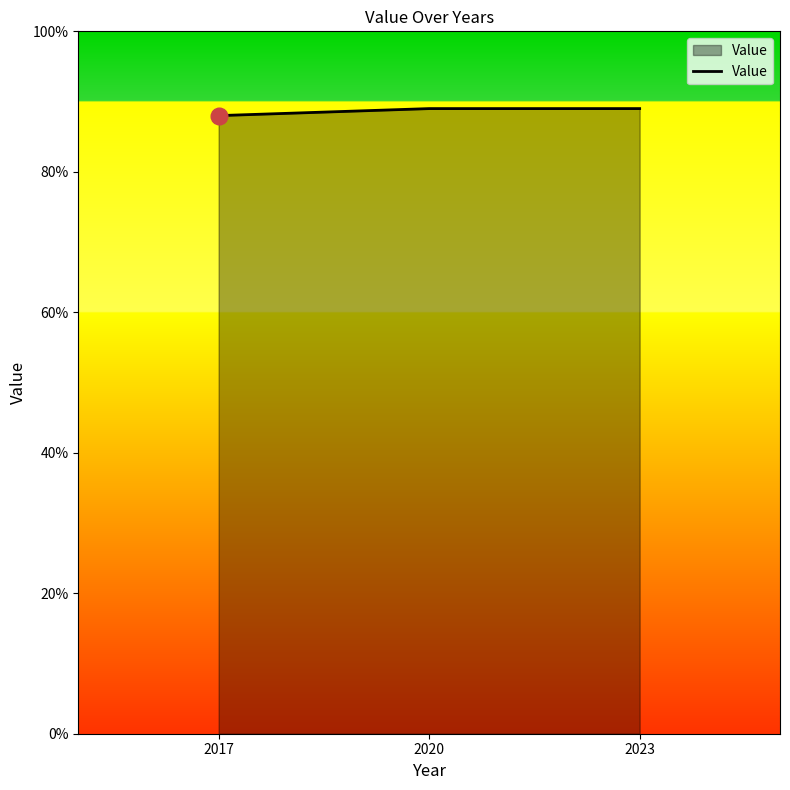

What is the maximum value shown in the chart?

89